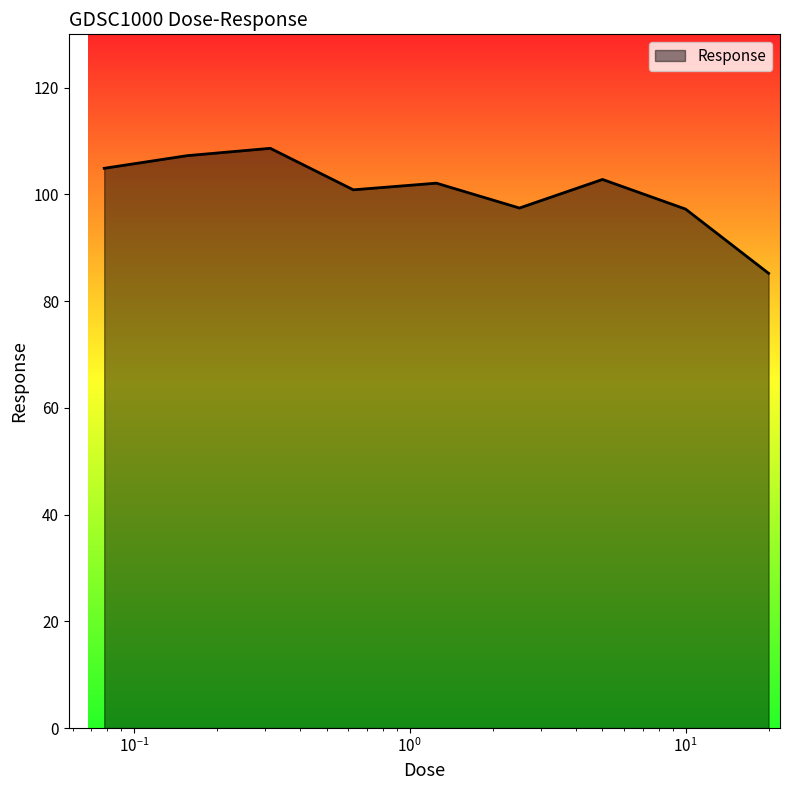

What is the difference between the maximum and minimum values?

23.4